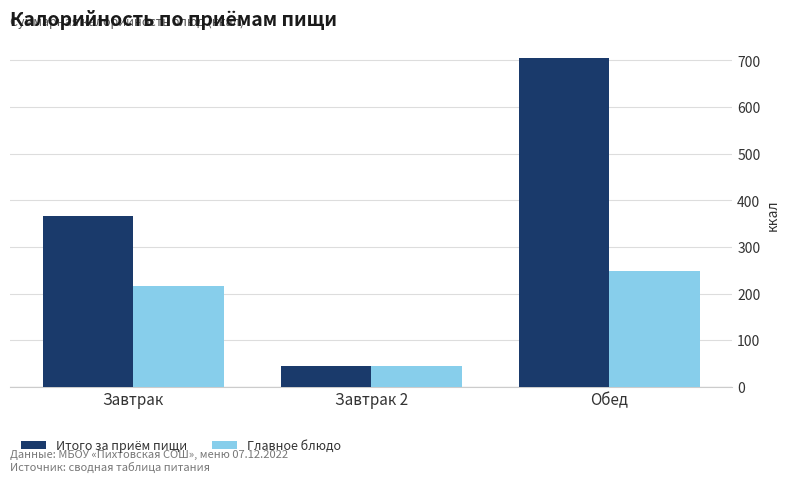

Which category has the lowest value across all series?

Завтрак 2